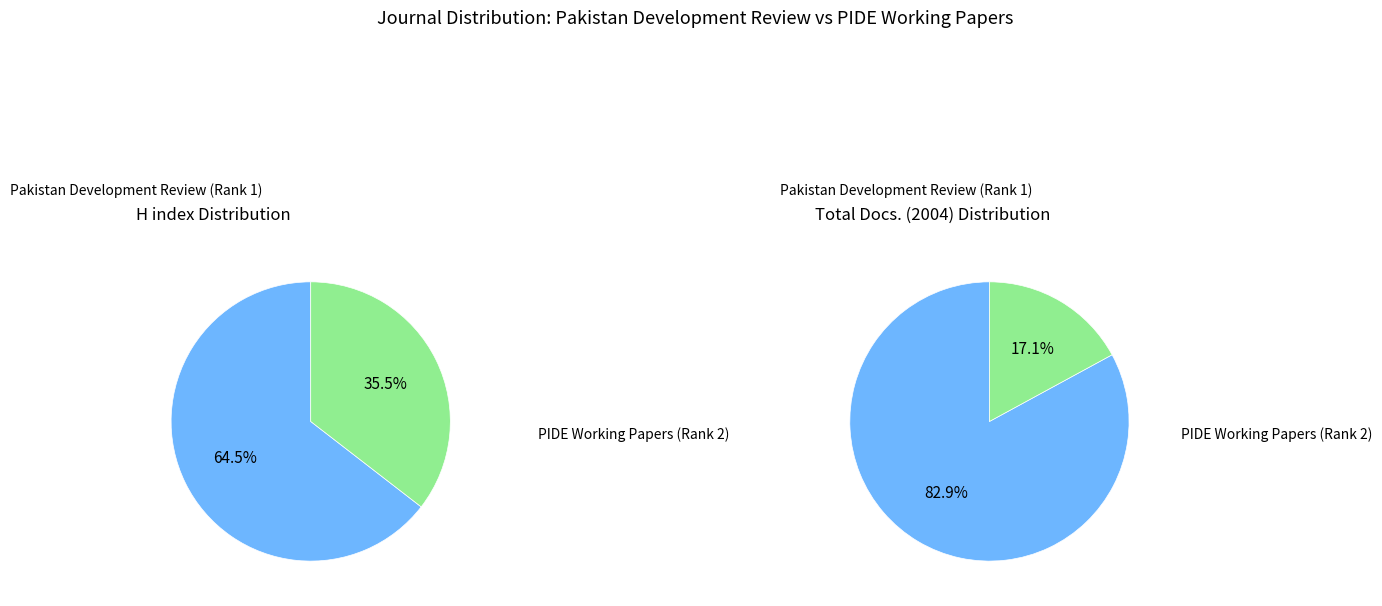

Does any single category account for the majority?

Yes